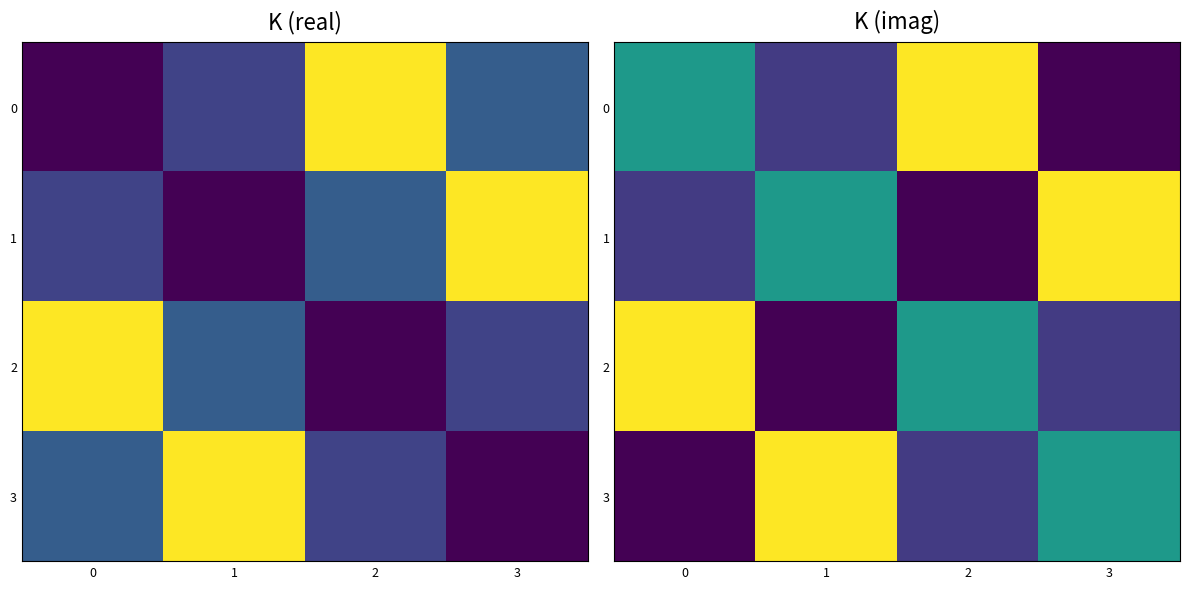

Rank the categories by 2 value from lowest to highest.

1, 3, 2, 0